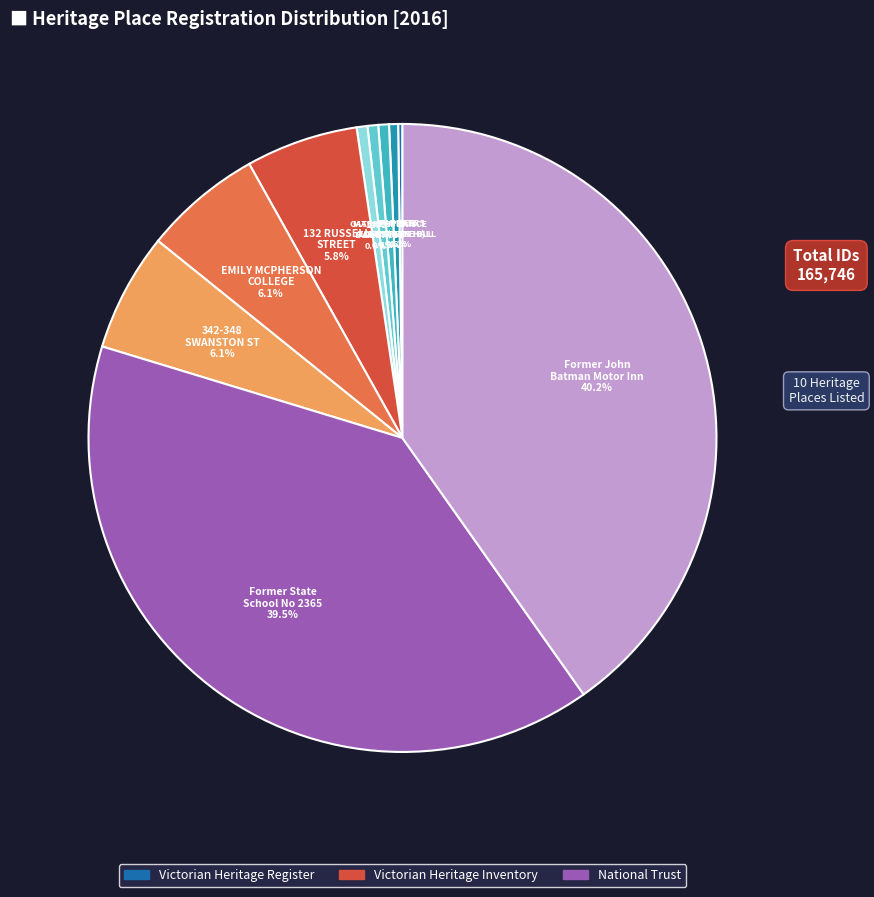

Which slice is the smallest?

ST PETERS EASTERN HILL PRECINCT